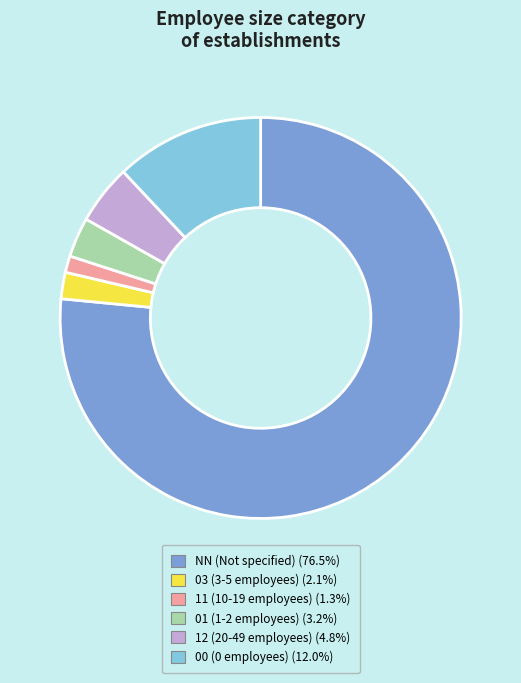

Is there a majority slice in this chart?

Yes